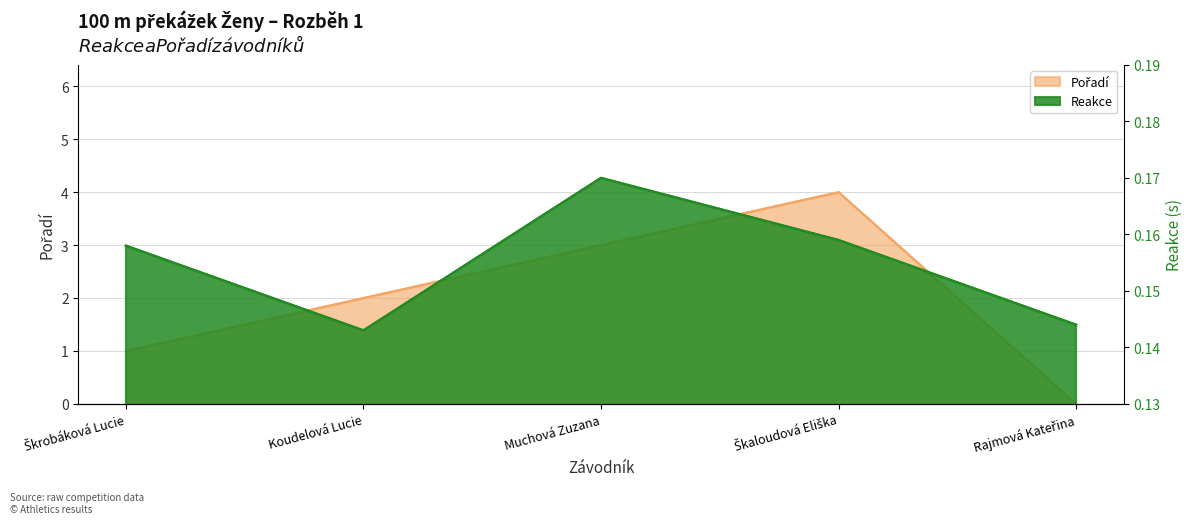

True or false: Pořadí and Reakce intersect in this chart.

True